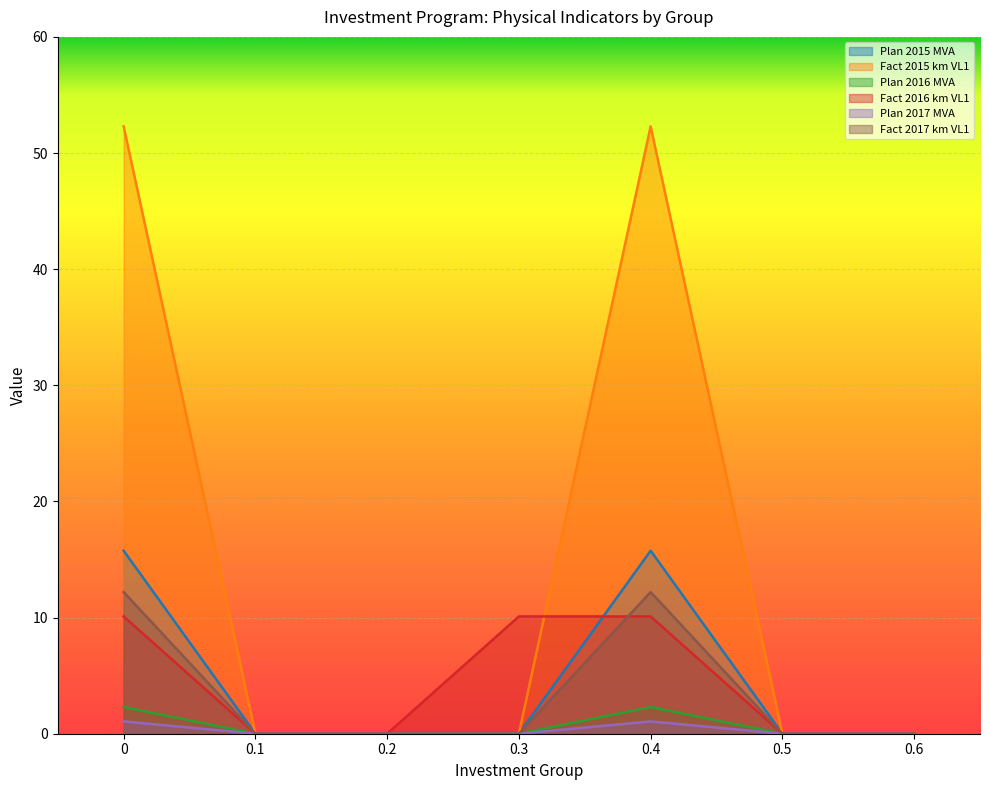

What is the maximum value for Plan 2016 MVA?

2.3